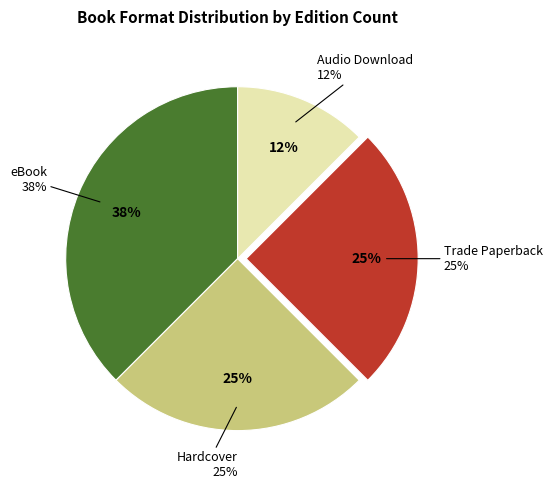

The eBook slice represents 38% of the pie. True or false?

True